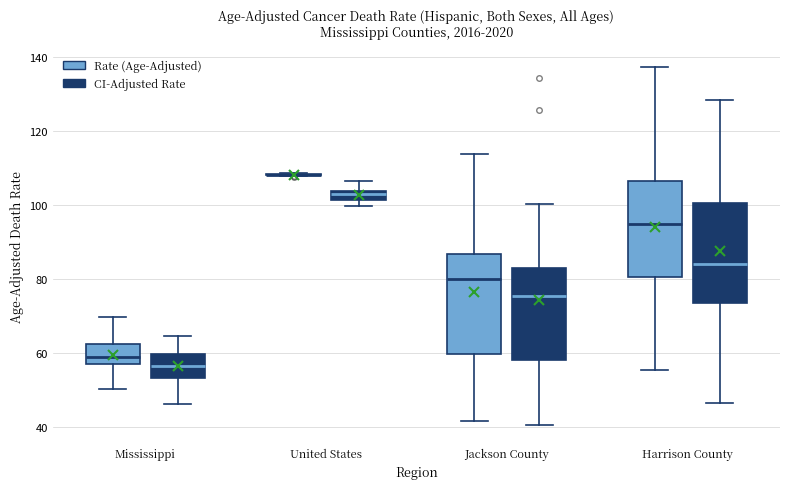

Where does the upper whisker of the box for Harrison County (Rate (Age-Adjusted)) end on the y-axis? The values are not printed on the chart, so give them approximately, as read against the axis.

138